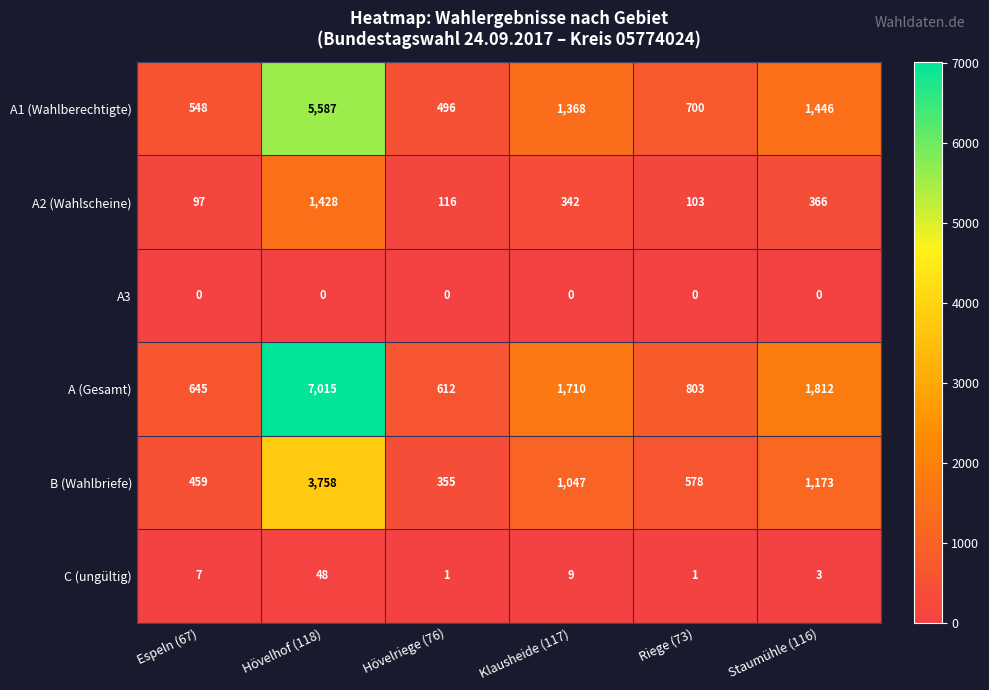

Which series changed the most between Hövelhof (118) and Riege (73)?

A (Gesamt)